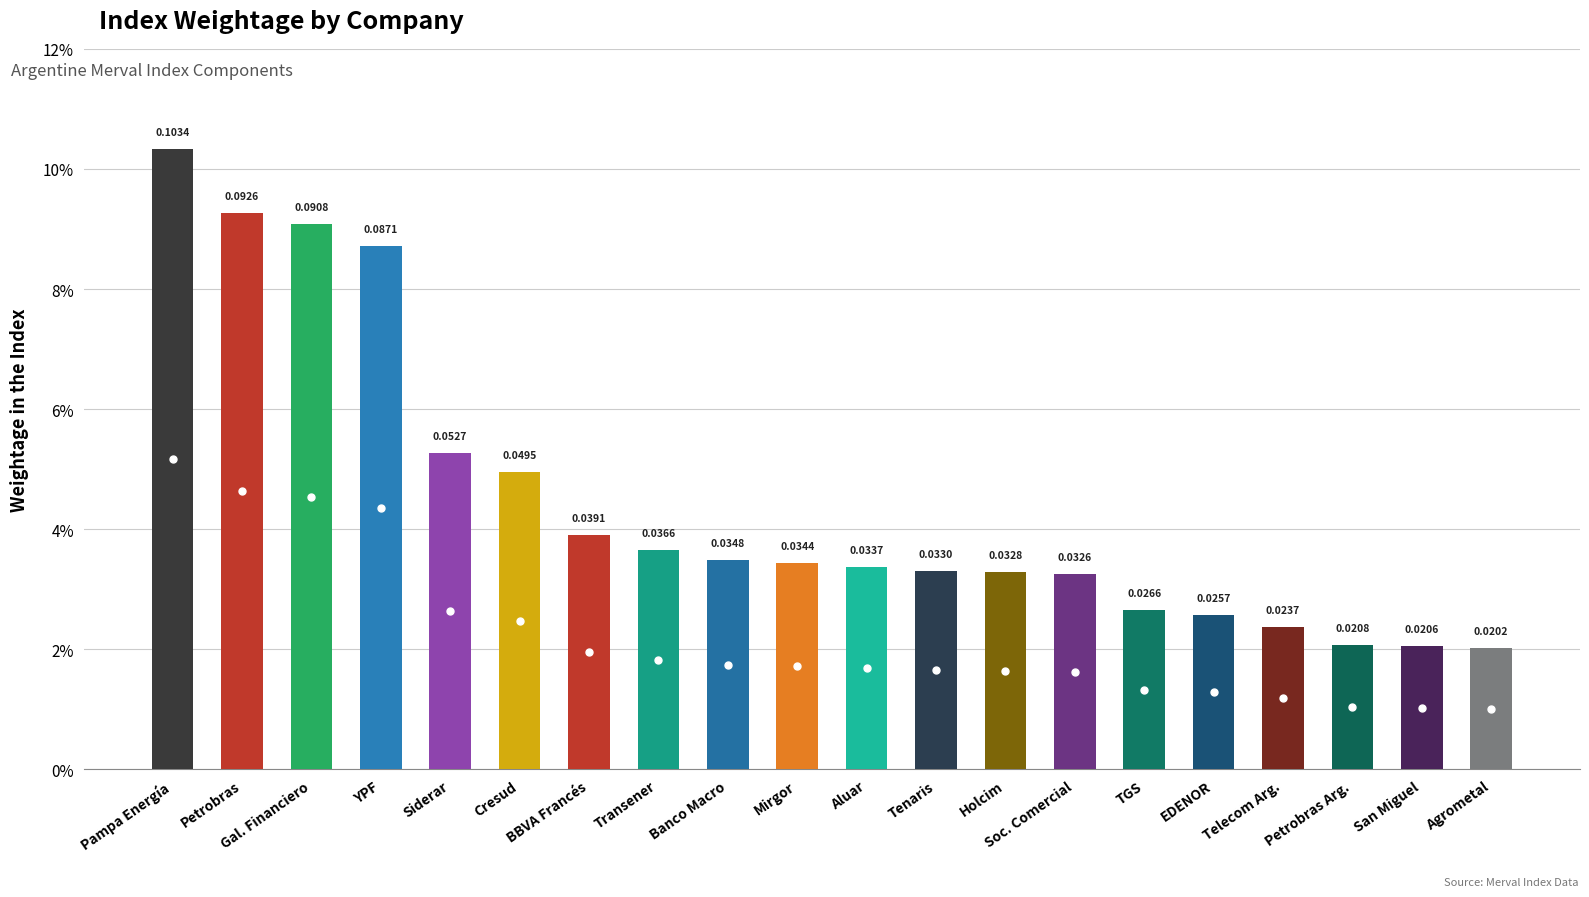

Which label corresponds to the smallest value in the chart?

Agrometal